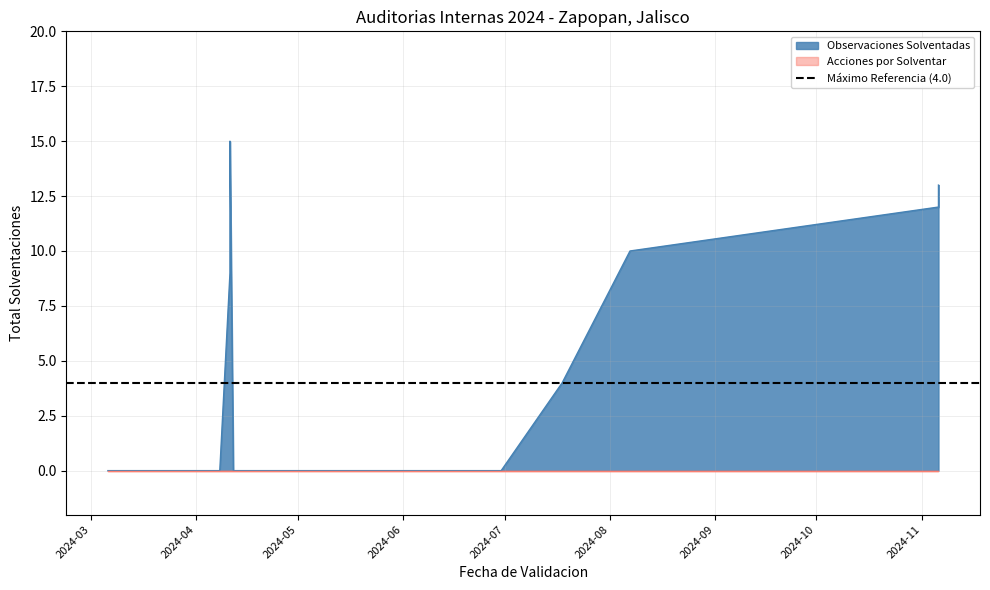

What is the difference between the maximum and second lowest values in the Observaciones Solventadas series?

15